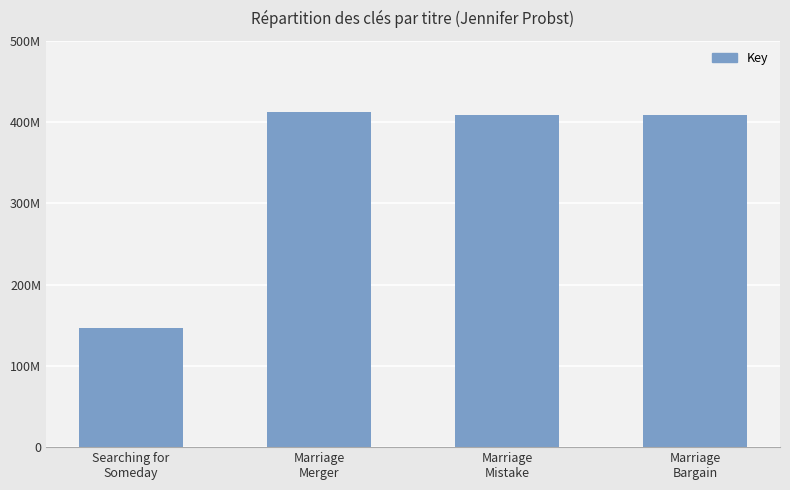

What position from the right is Marriage
Merger?

3